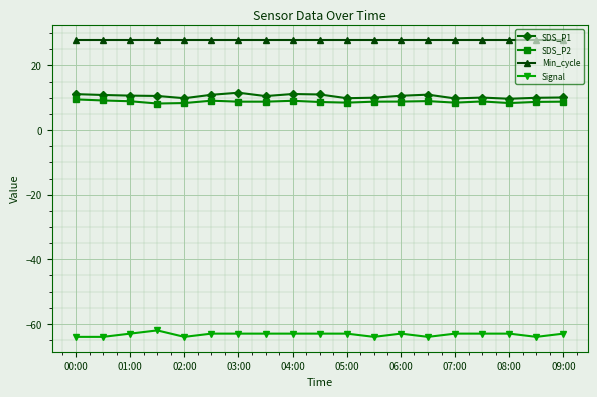

How many series are shown in this chart?

4